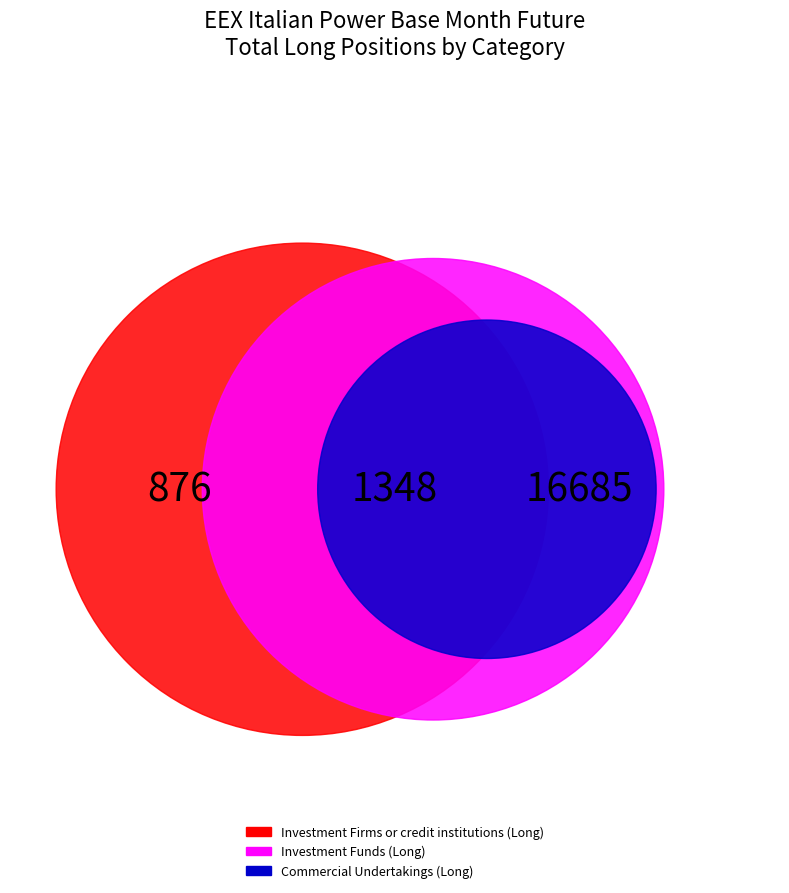

To the nearest percent, what is the difference between the Investment Firms or credit institutions (Long) and Commercial Undertakings (Long) slice percentages?

84%